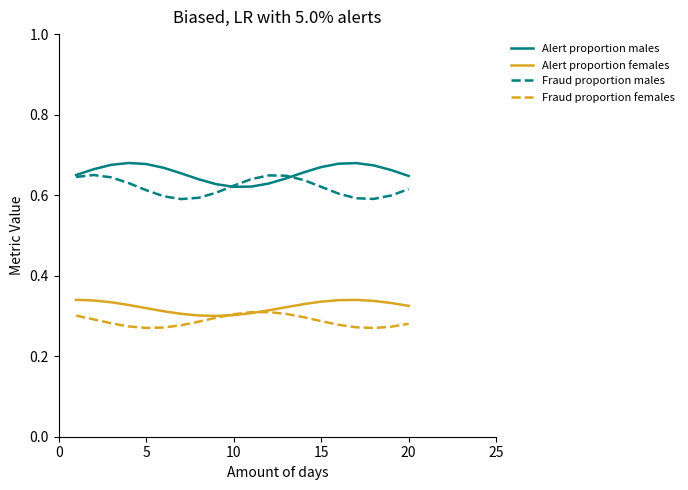

True or false: Alert proportion females and Alert proportion males intersect in this chart.

False